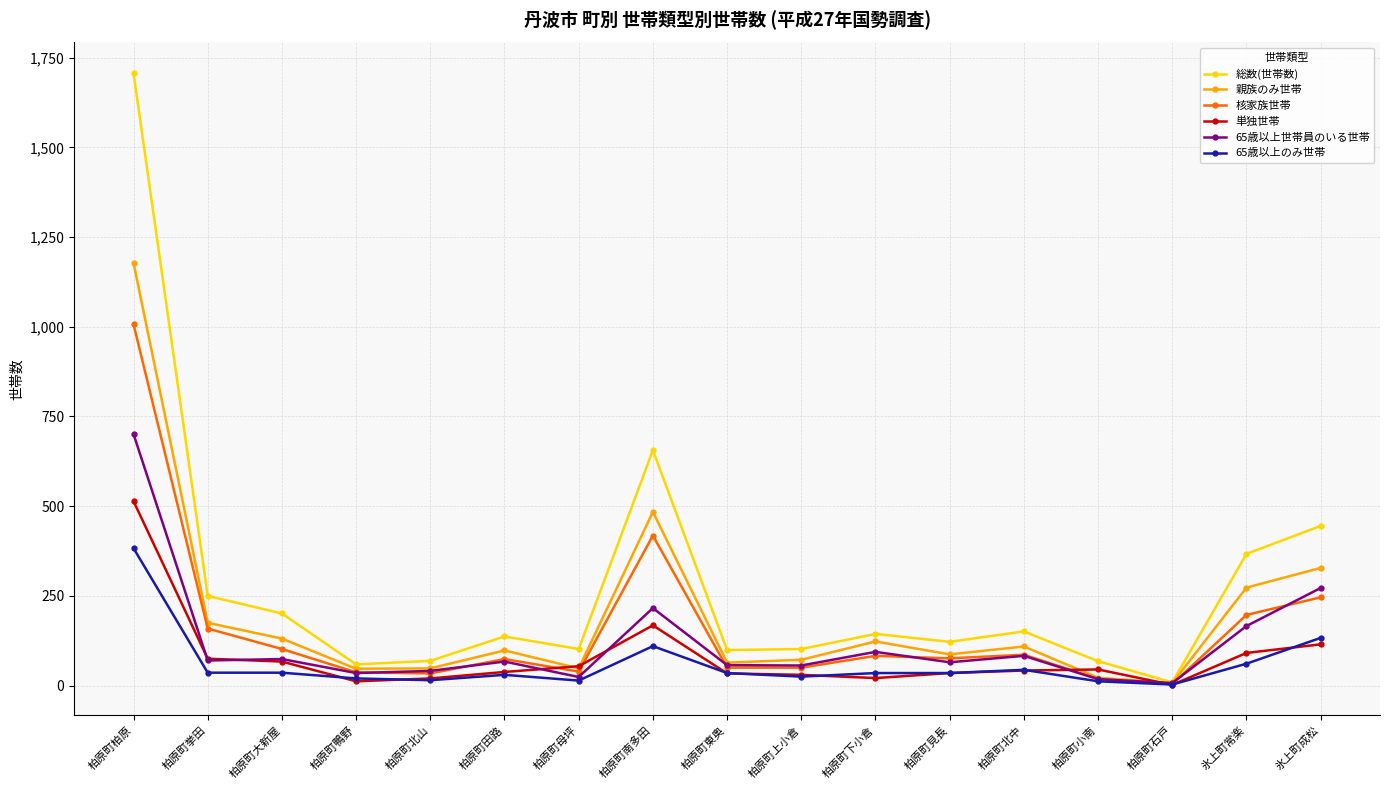

At which category is the sum across all series the highest?

柏原町柏原